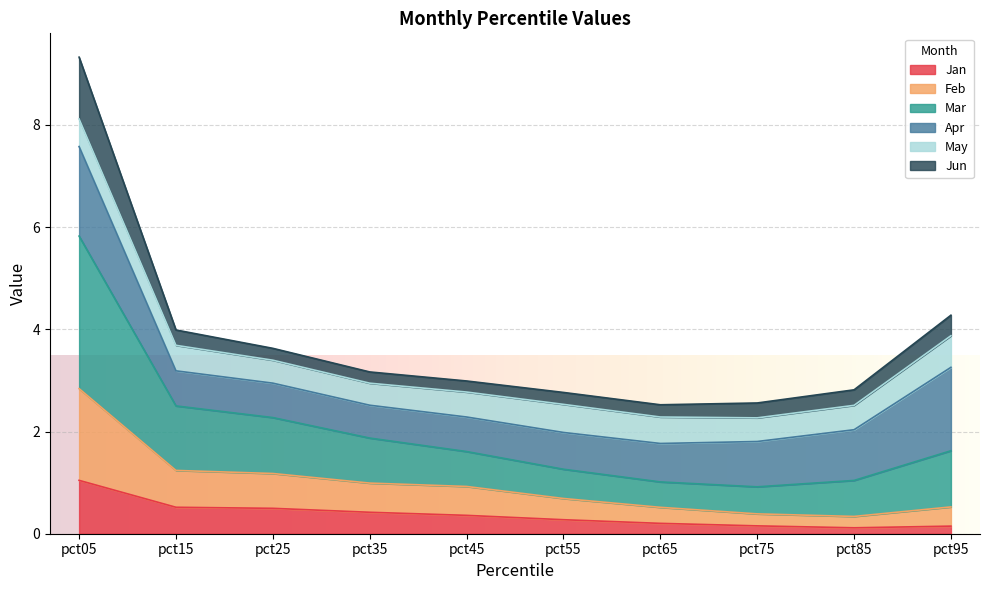

At which category is the sum across all series the highest?

pct05